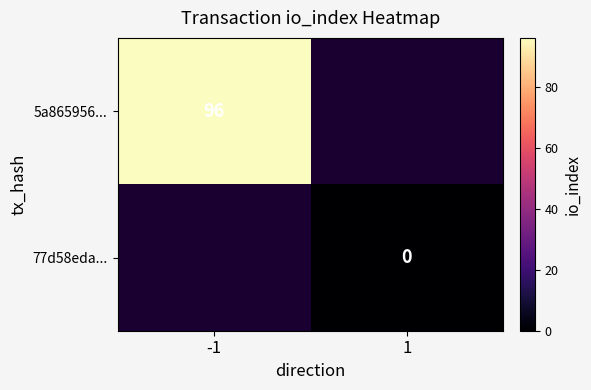

The value of 5a865956... at -1 is 96. True or false?

True